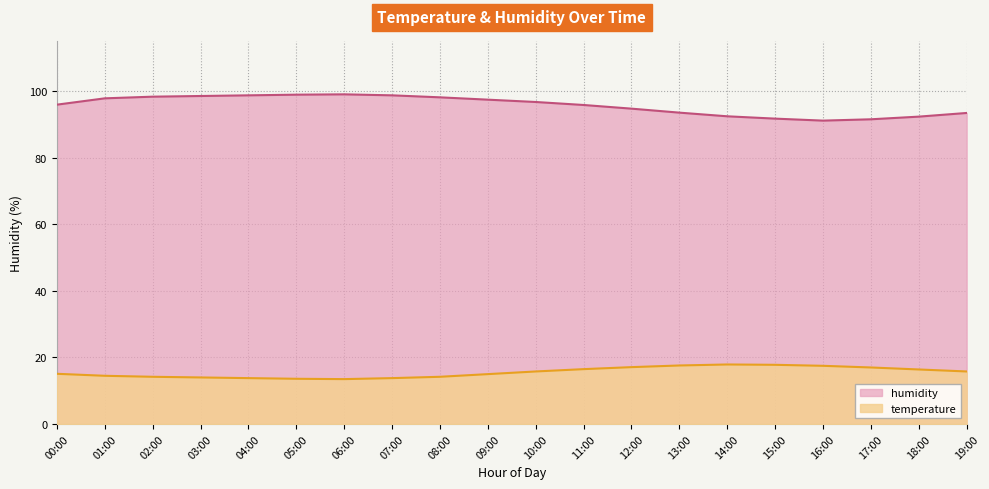

True or false: temperature has a value of 19.8 at 07:00.

False